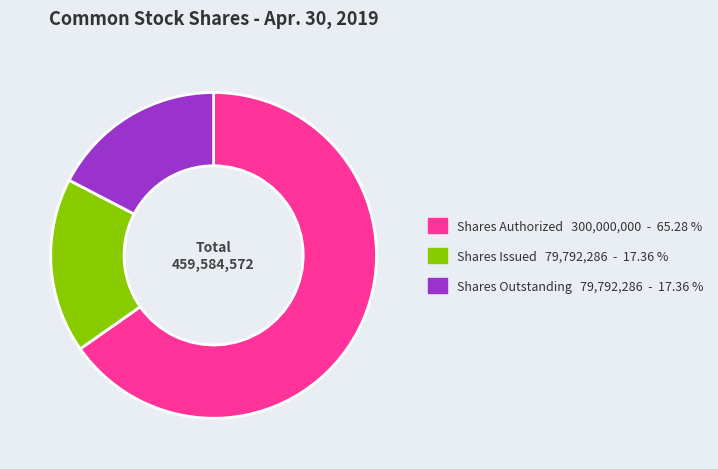

Is there a majority slice in this chart?

Yes